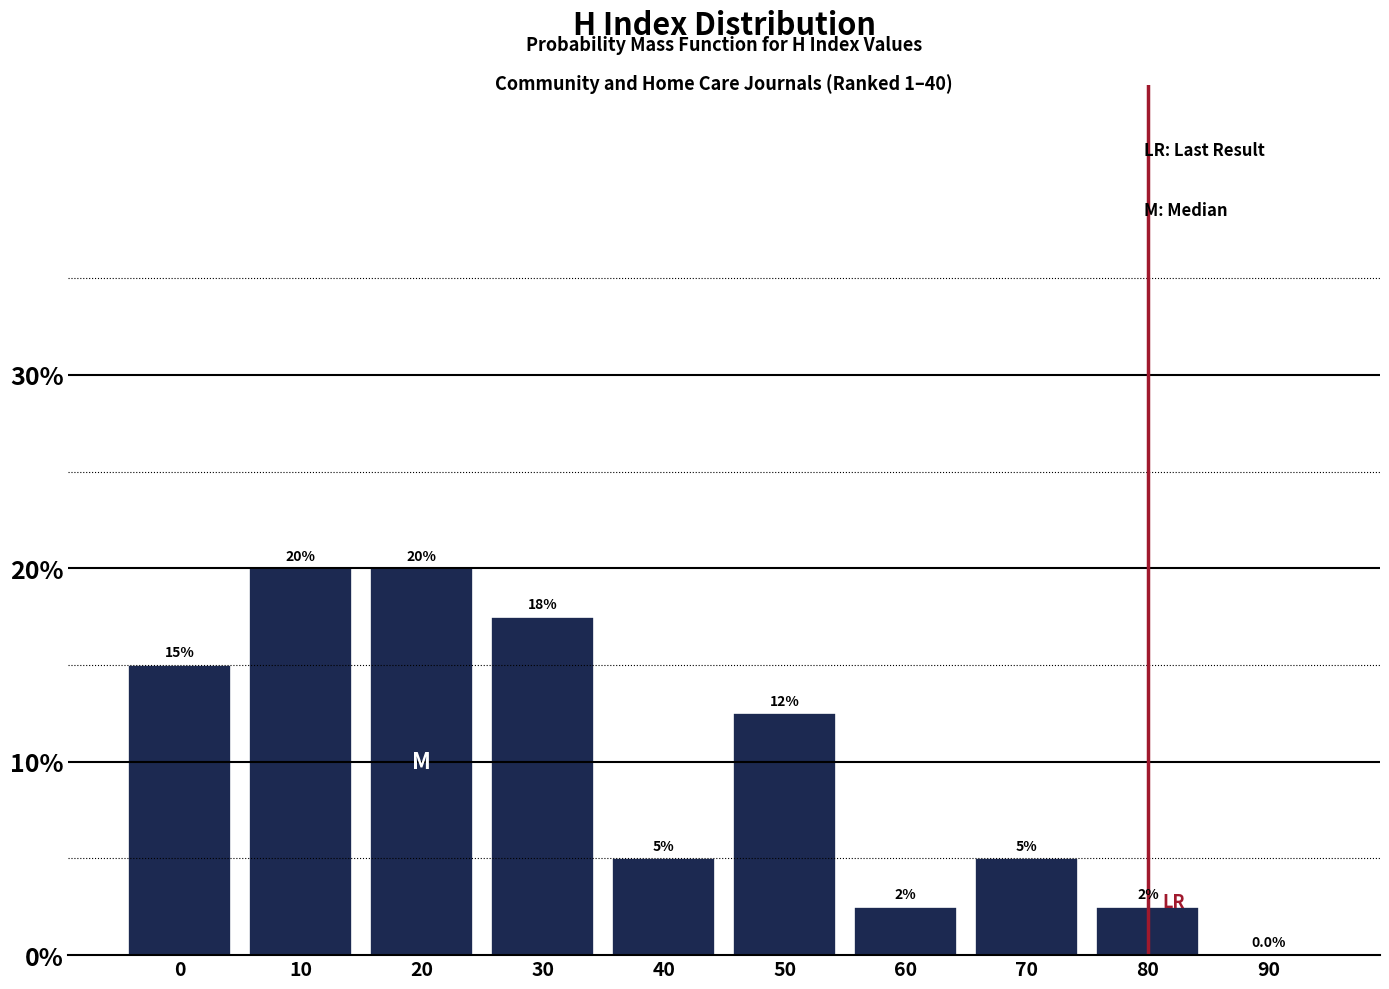

Reading left to right, what are all the values shown in this chart?

0=15.0	10=20.0	20=20.0	30=17.5	40=5.0	50=12.5	60=2.5	70=5.0	80=2.5	90=0.0